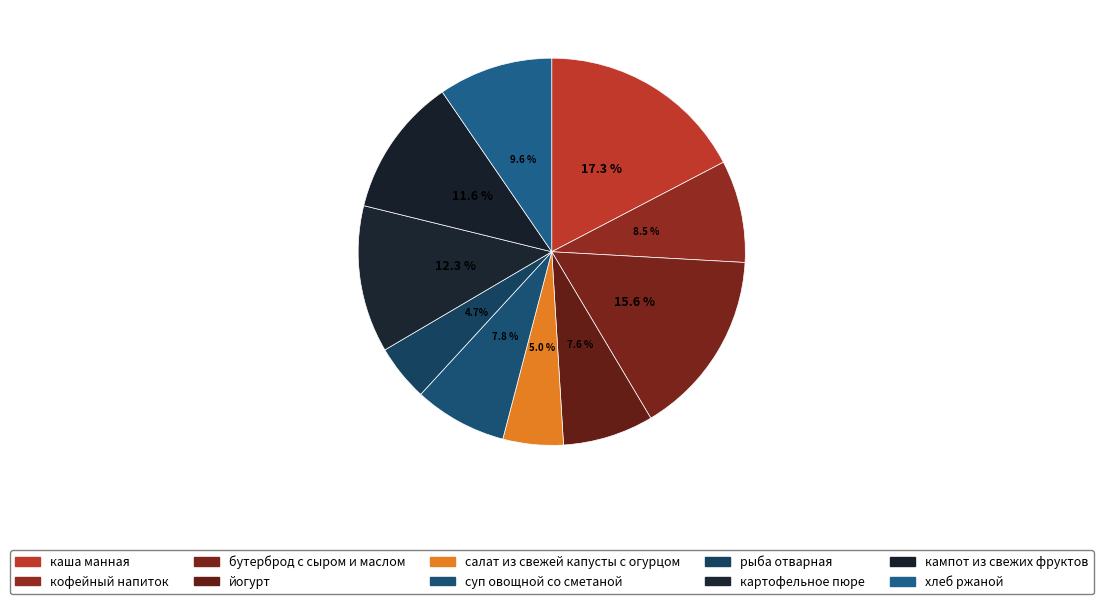

Is it true that кампот из свежих фруктов is 18% of the pie?

False